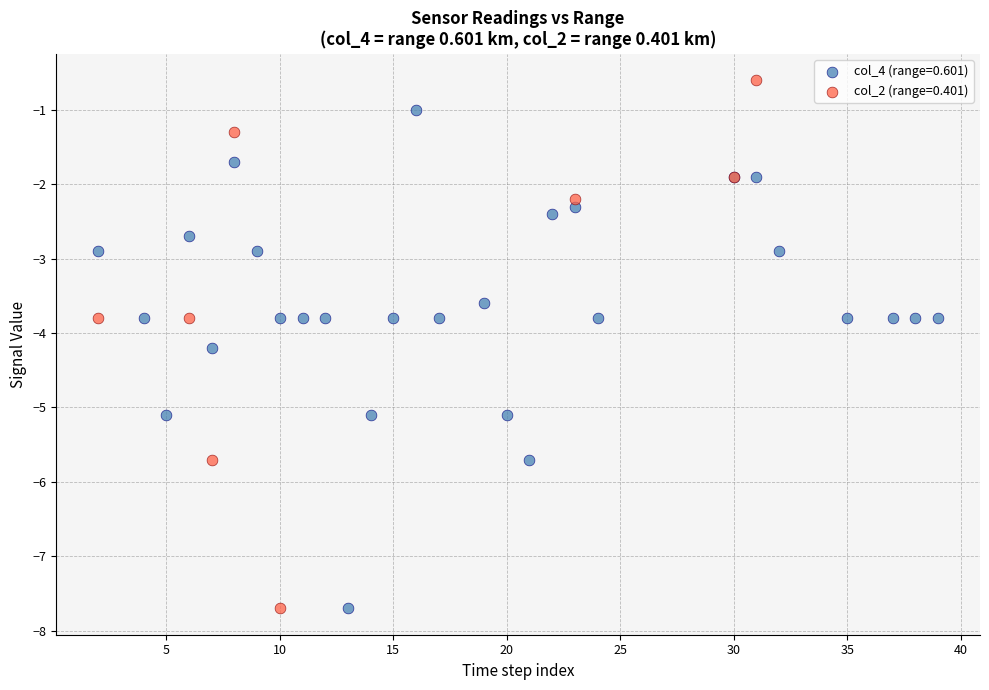

Which series contains the highest Y value?

col_2 (range=0.401)